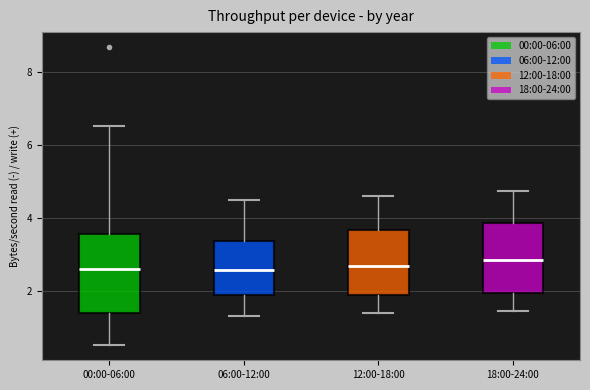

Comparing the boxes themselves (not the whiskers), which one is the tallest?

00:00-06:00